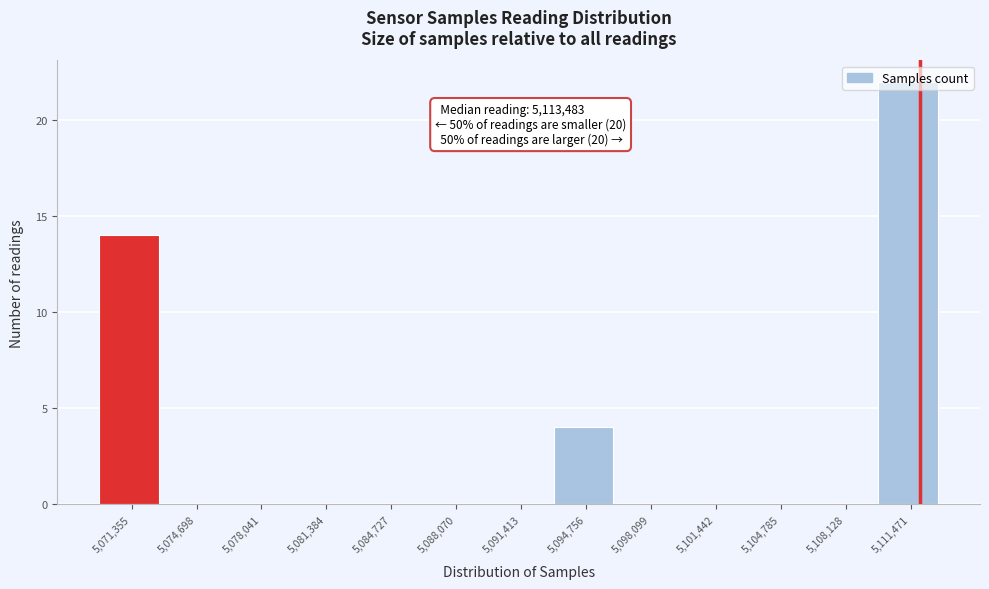

Where is the data nearest to the value 11?

5,071,355